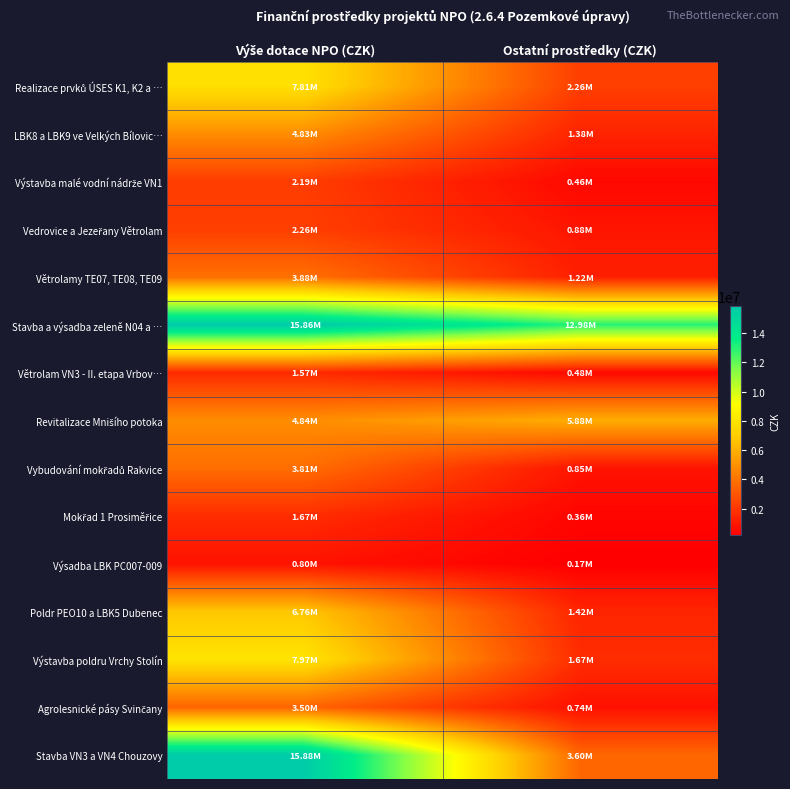

How many series are shown in this chart?

15